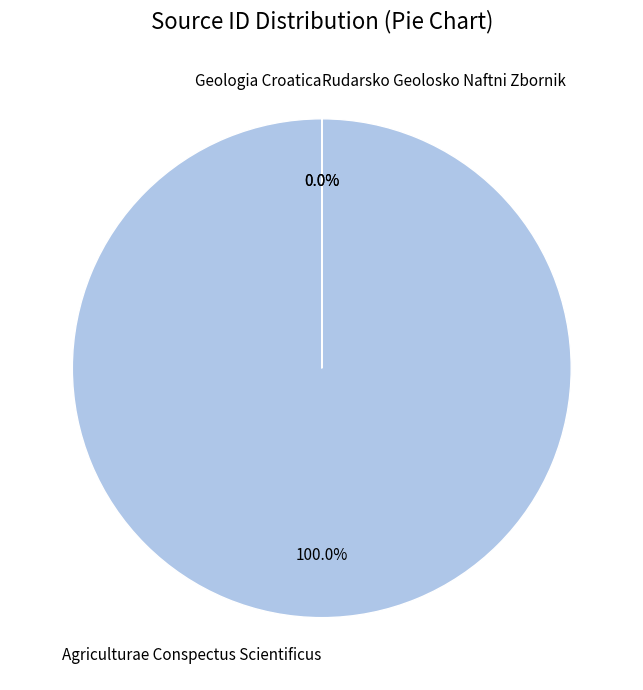

Is the sum of Rudarsko Geolosko Naftni Zbornik and Agriculturae Conspectus Scientificus greater than half?

Yes